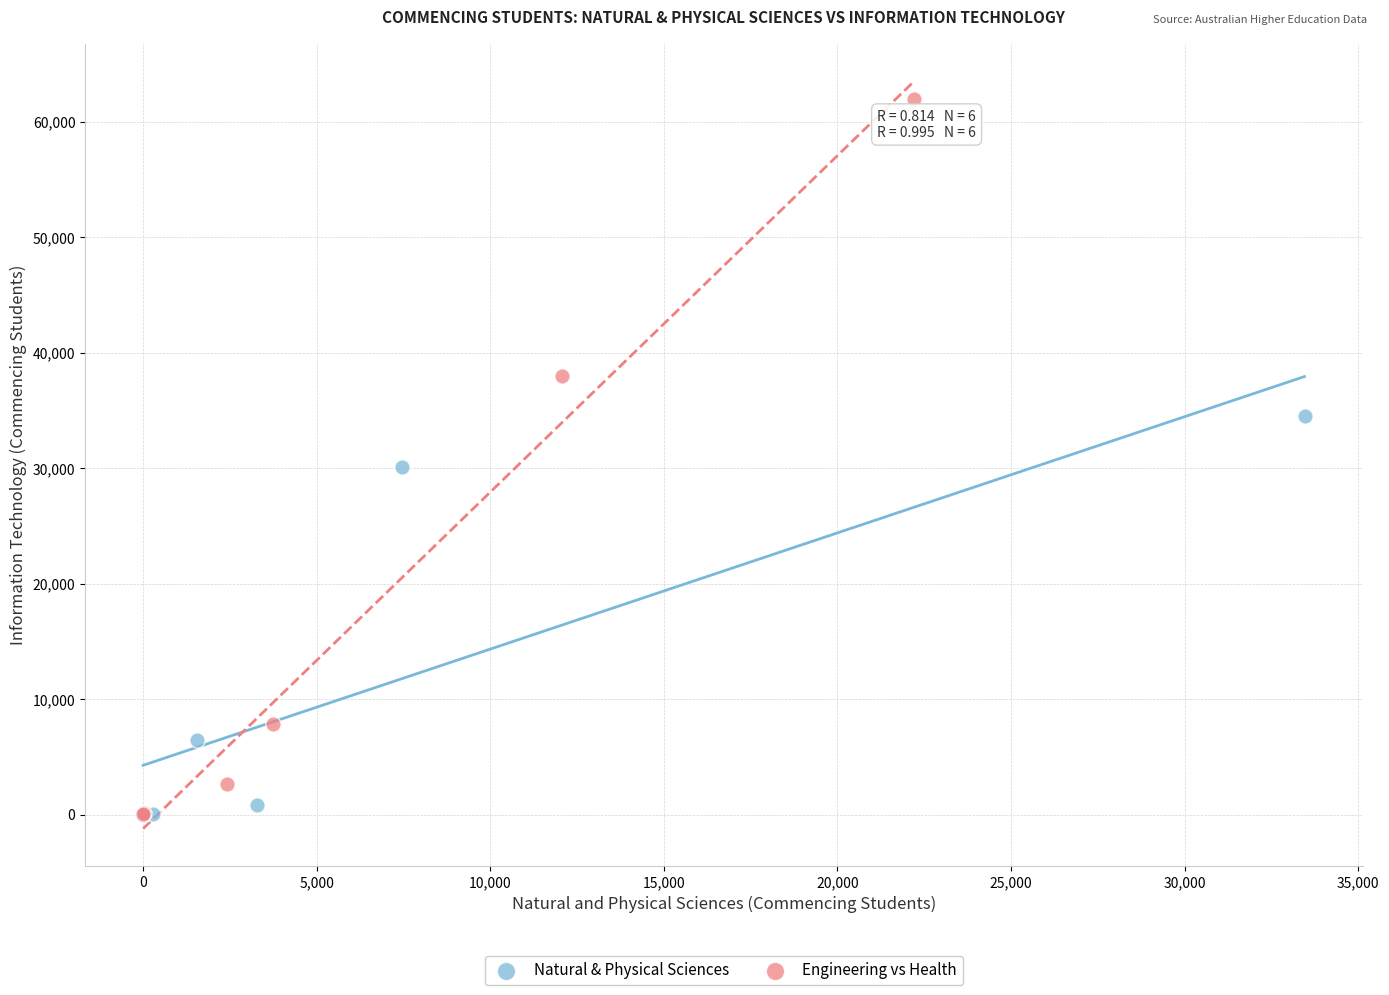

Which series reaches the maximum Y coordinate?

Engineering vs Health